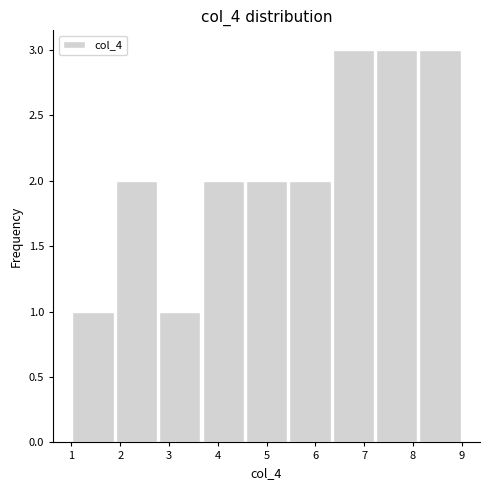

Reading left to right, list every bar in this chart as the range it spans on the x-axis followed by its height. Neither the bar edges nor the heights are printed on the chart, so give them approximately, as read against the axes.

1.0 to 1.9: 1
1.9 to 2.8: 2
2.8 to 3.7: 1
3.7 to 4.6: 2
4.6 to 5.4: 2
5.4 to 6.3: 2
6.3 to 7.2: 3
7.2 to 8.1: 3
8.1 to 9.0: 3